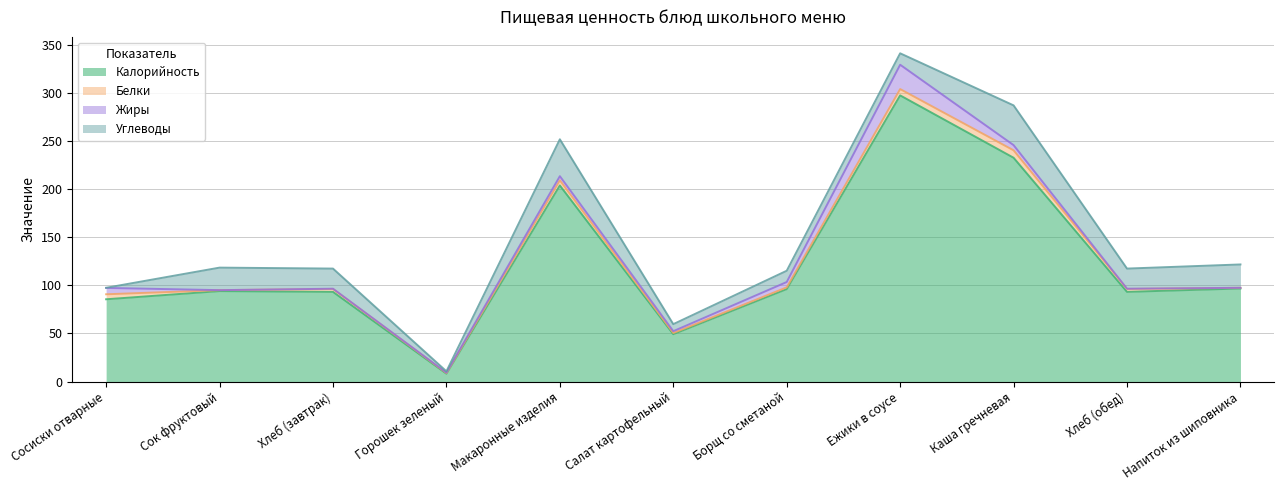

Where does the Белки series first go above 3?

Сосиски отварные